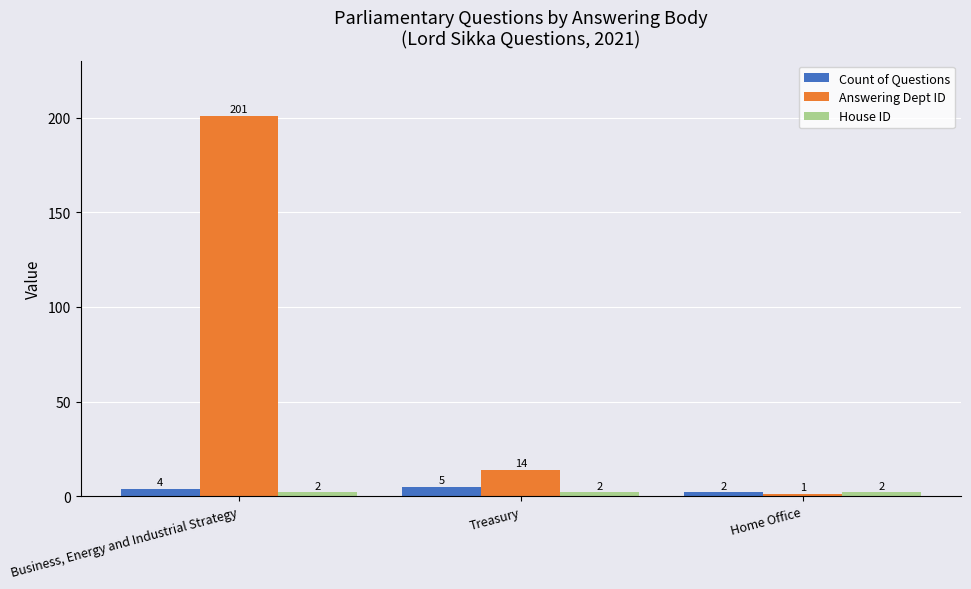

The value of Answering Dept ID at Business, Energy and Industrial Strategy is 277. True or false?

False